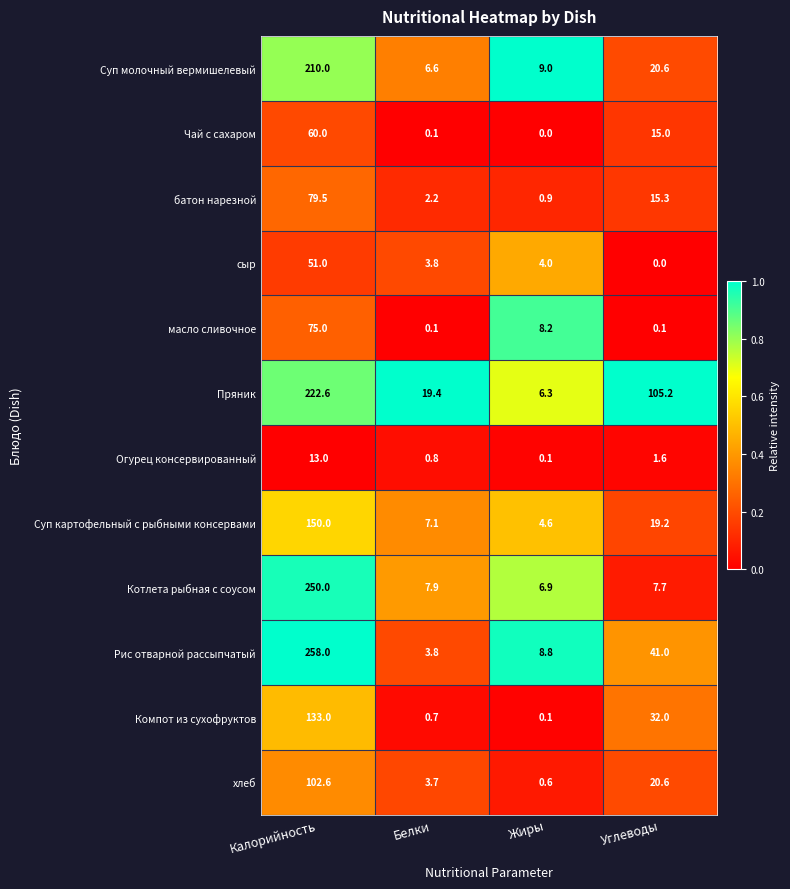

Count the number of categories in the chart.

4